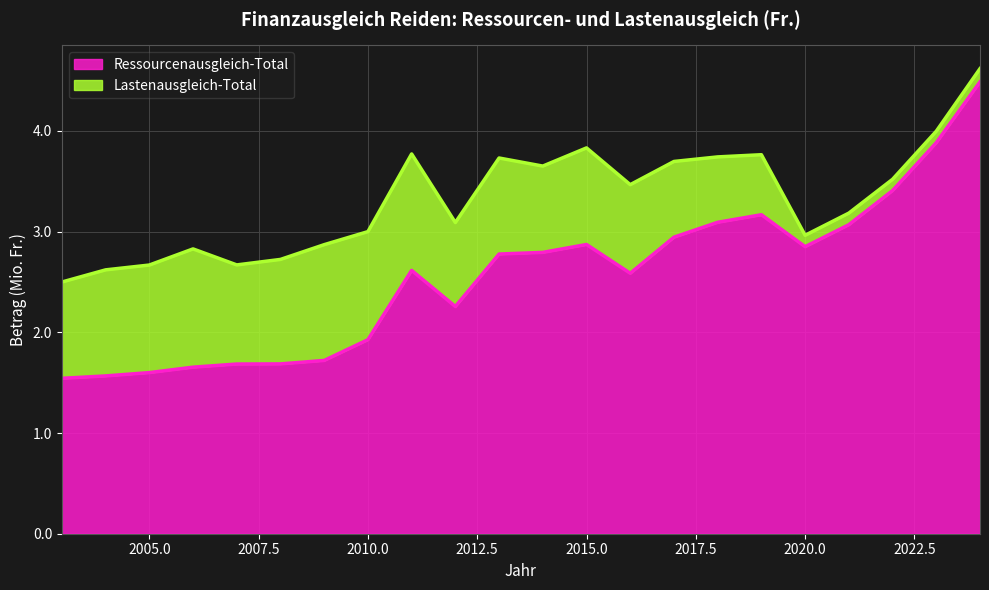

What is the maximum value shown in the chart?

4.5